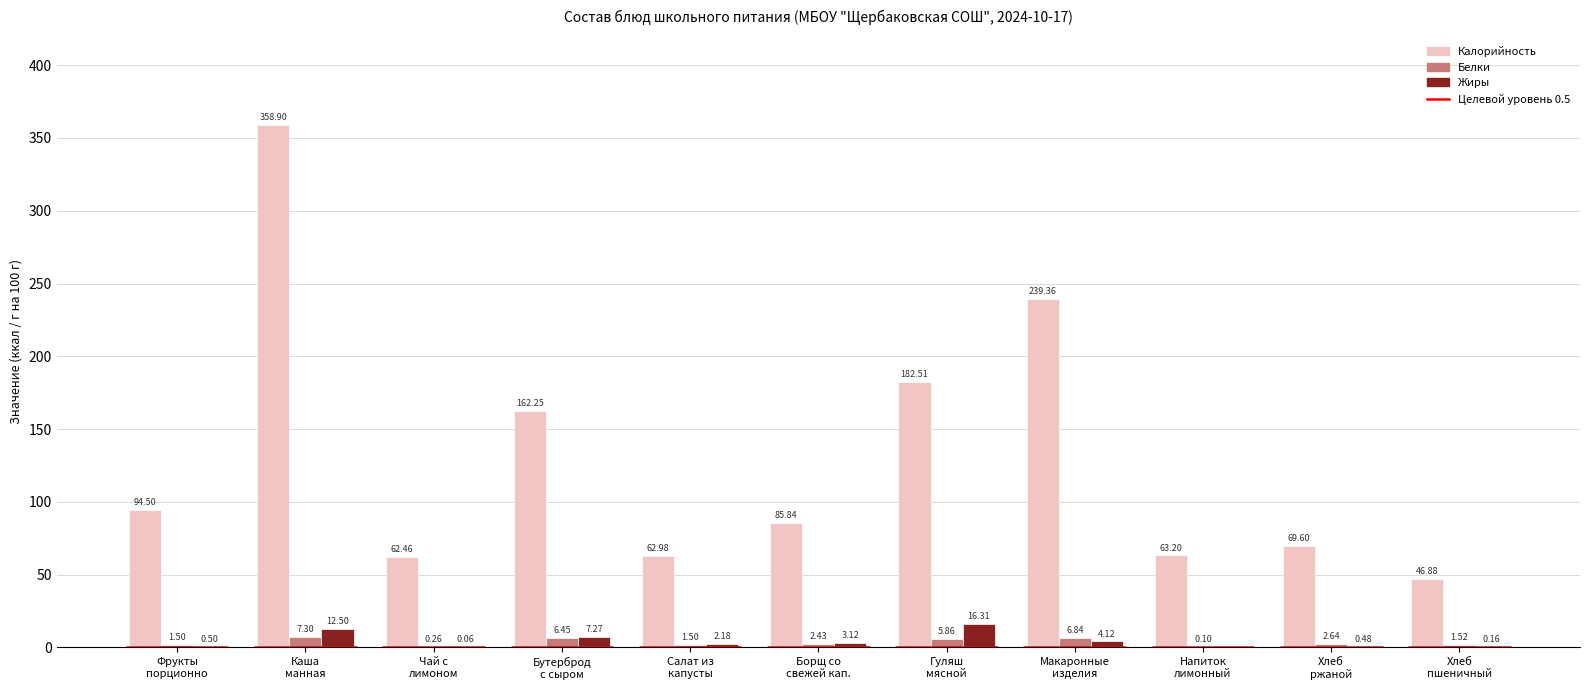

Which series has the widest spread of values?

Калорийность